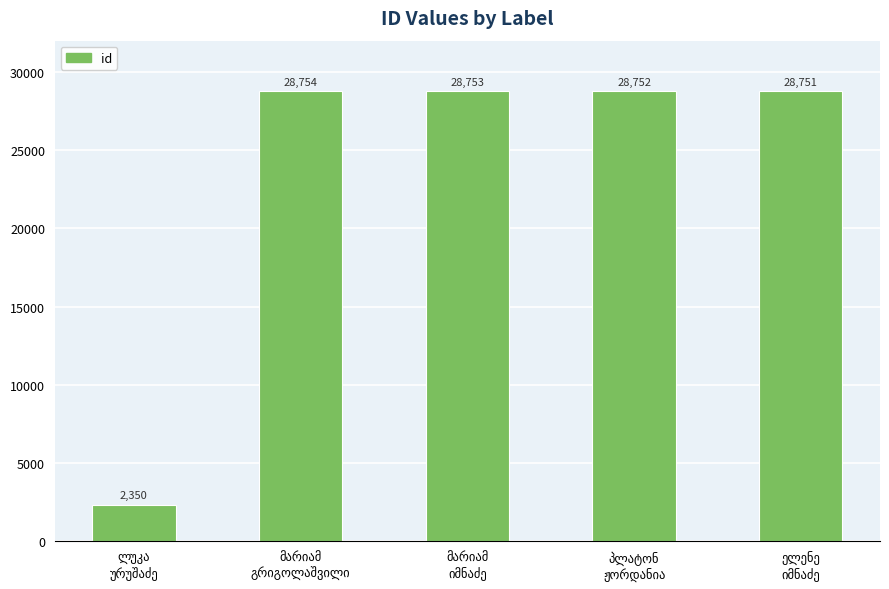

What is the value of the 3rd bar from the left?

28753